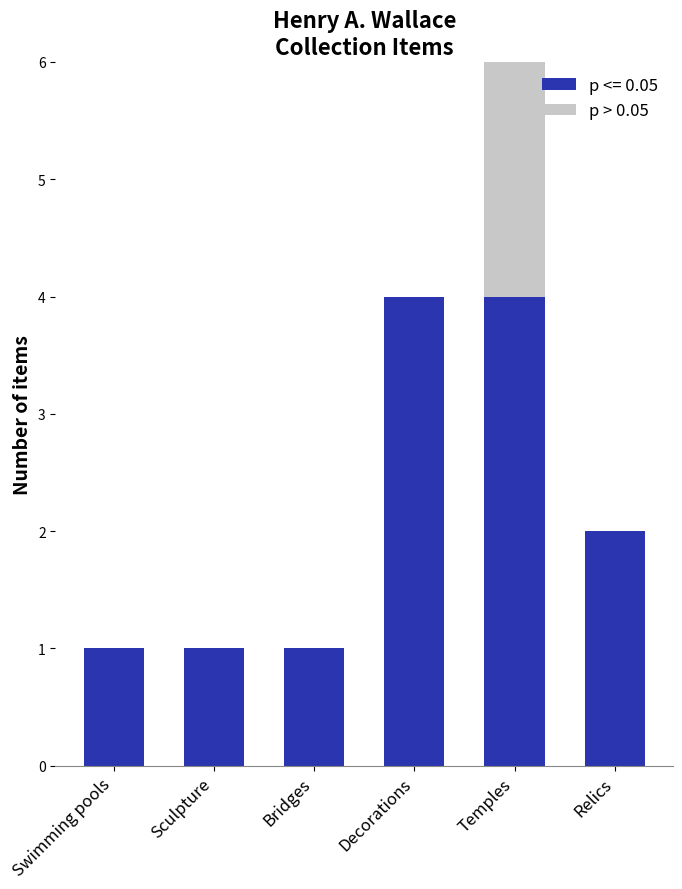

At which category is the sum across all series the highest?

Temples